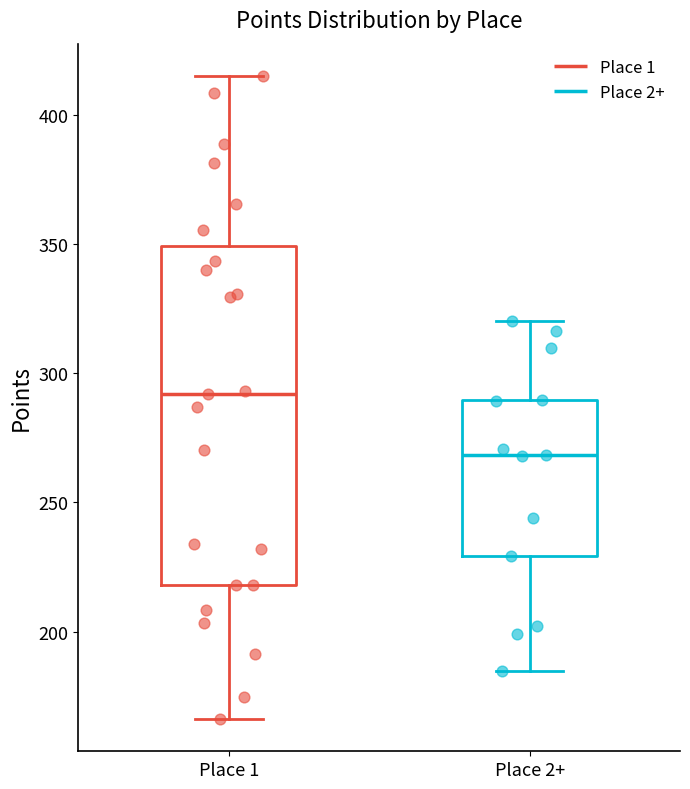

Where does the upper whisker of the box for Place 1 end on the y-axis? The values are not printed on the chart, so give them approximately, as read against the axis.

415